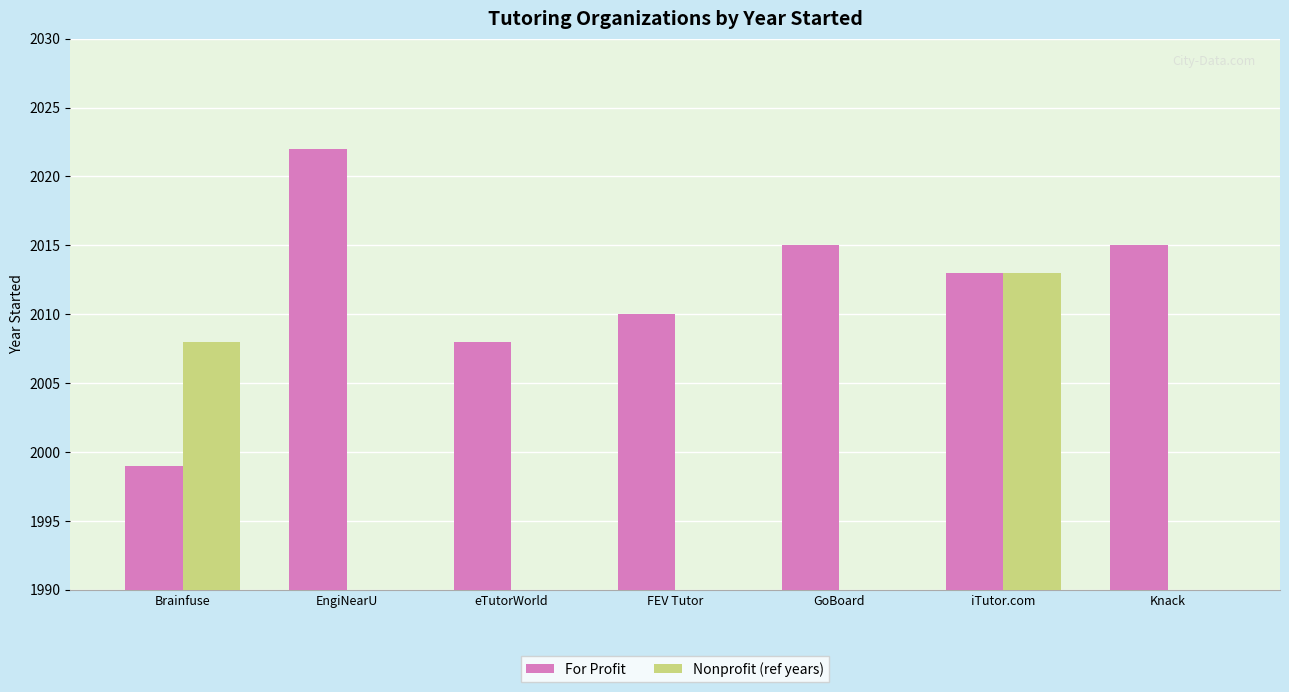

Are the bars horizontal?

No